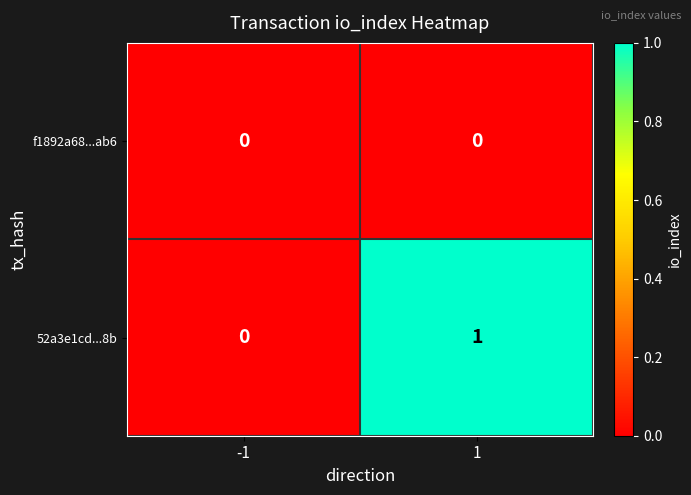

True or false: 52a3e1cd...8b has a value of 1 at 1.

True